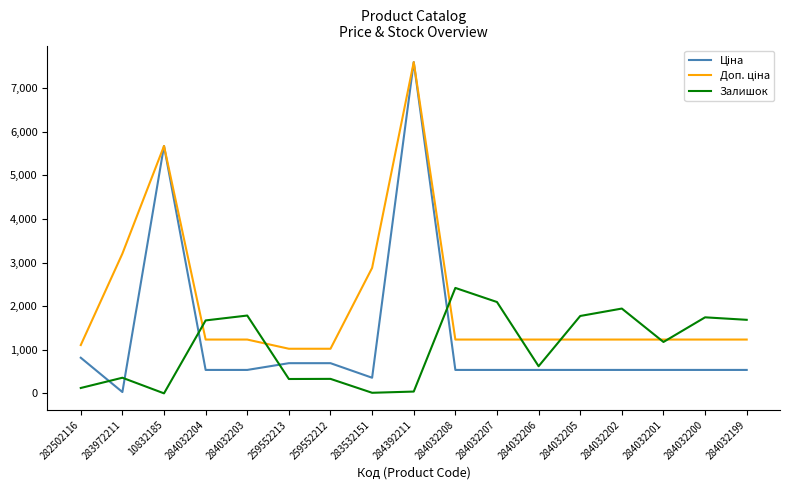

How many categories are shown in the chart?

17